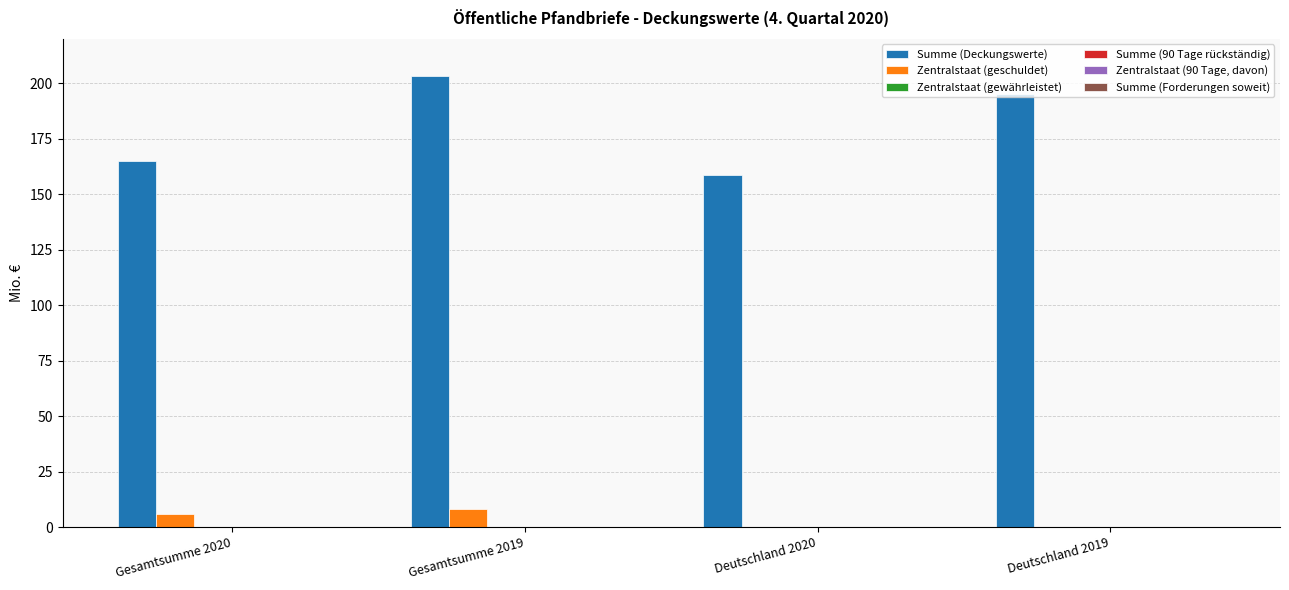

What is the maximum value shown in the chart?

203.0